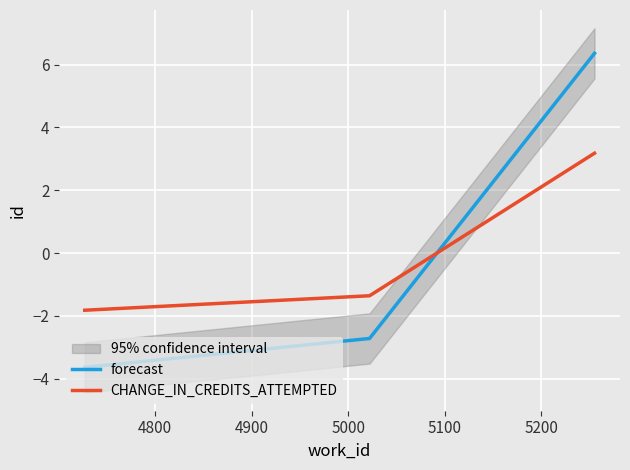

Rank the series by their average value, from lowest to highest.

forecast, CHANGE_IN_CREDITS_ATTEMPTED